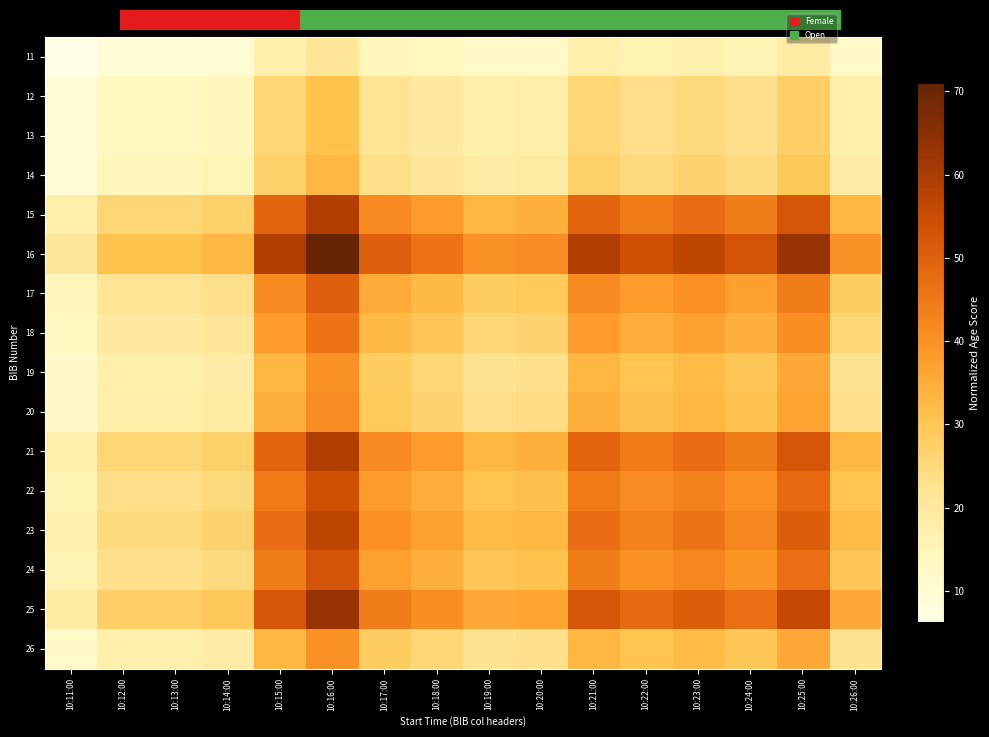

Where is 17 nearest to the value 32?

10:18:00